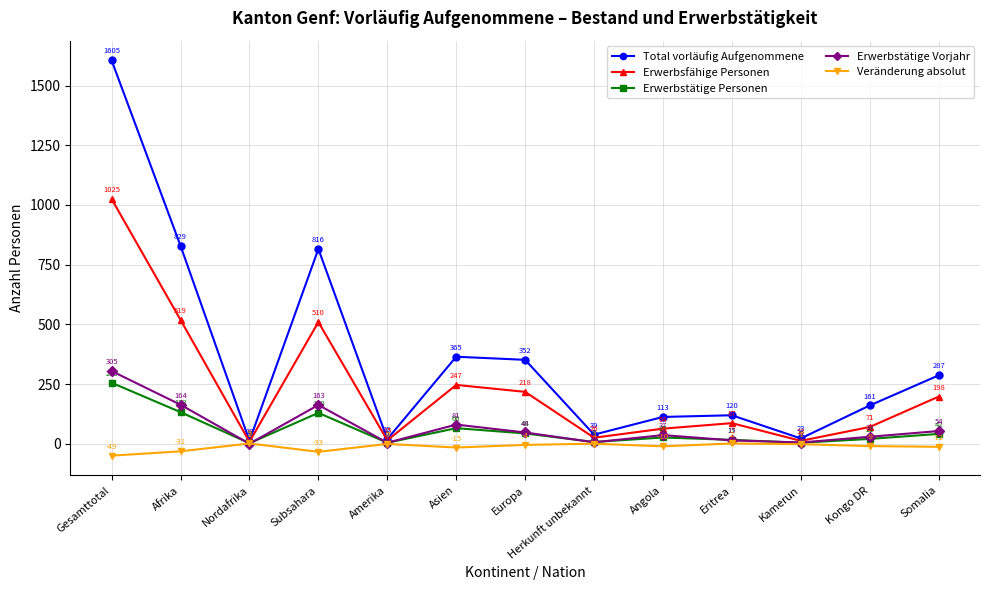

At which category is the sum across all series the highest?

Gesamttotal